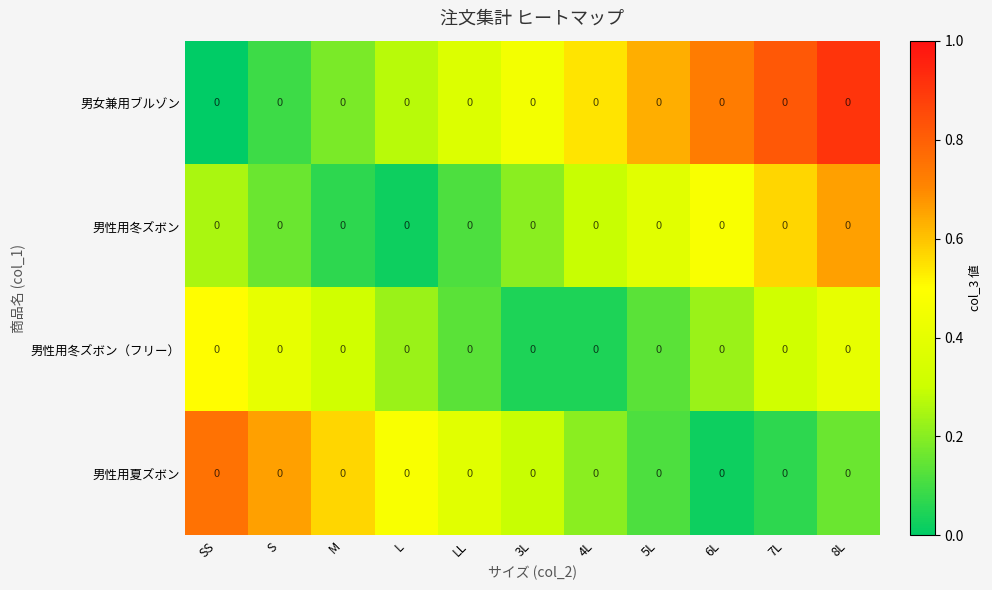

List the labels in order of 男性用夏ズボン value, largest first.

SS, S, M, L, LL, 3L, 4L, 8L, 5L, 7L, 6L